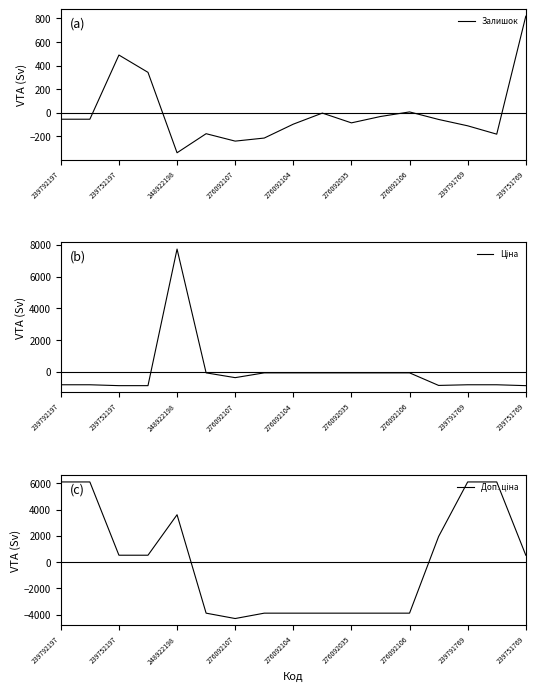

What is the lowest value of the Ціна series?

-882.7